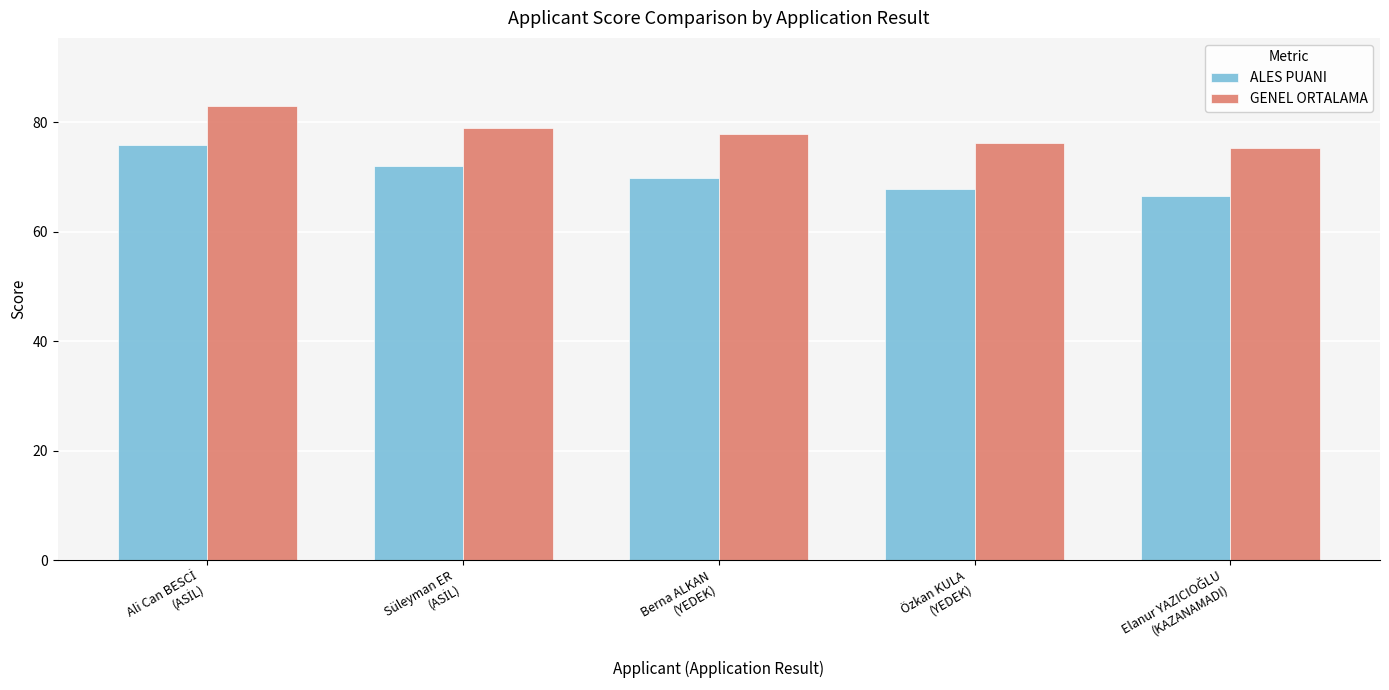

What is the sum of all ALES PUANI values?

351.9